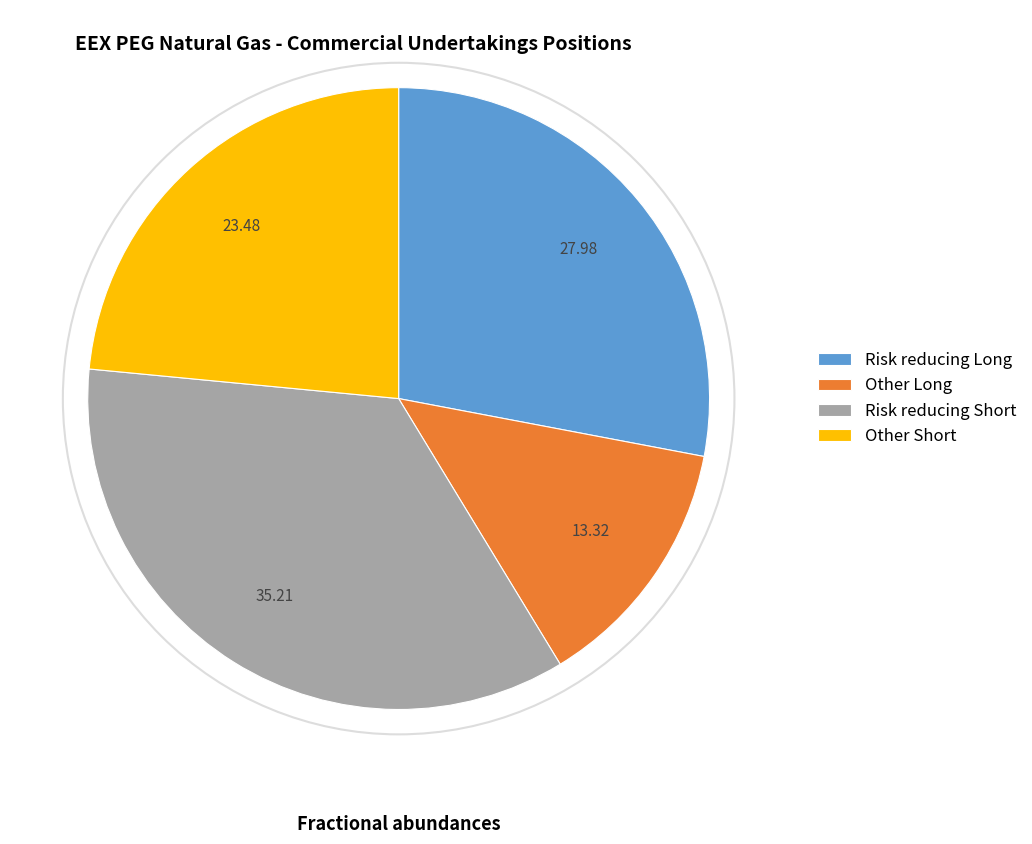

What is the ratio of the value at Risk reducing Short to the value at Other Short?

1.5